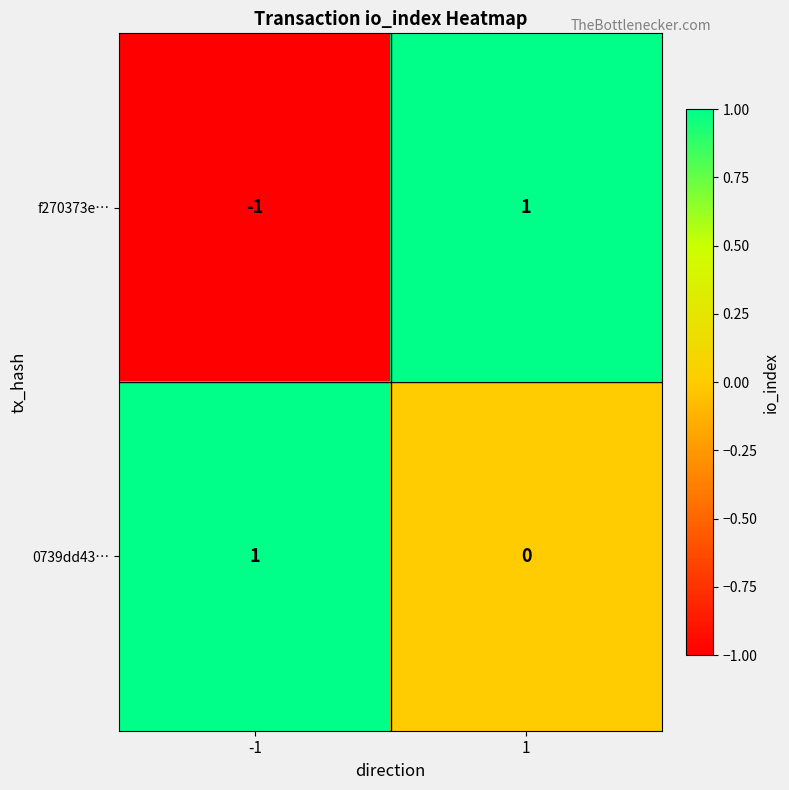

Rank the categories by 0739dd43… value from lowest to highest.

1, -1